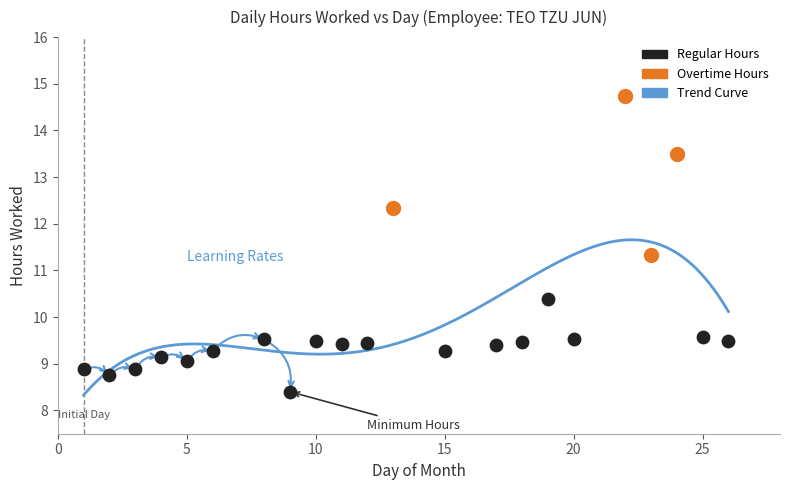

Which series contains the lowest Y value?

Regular Hours